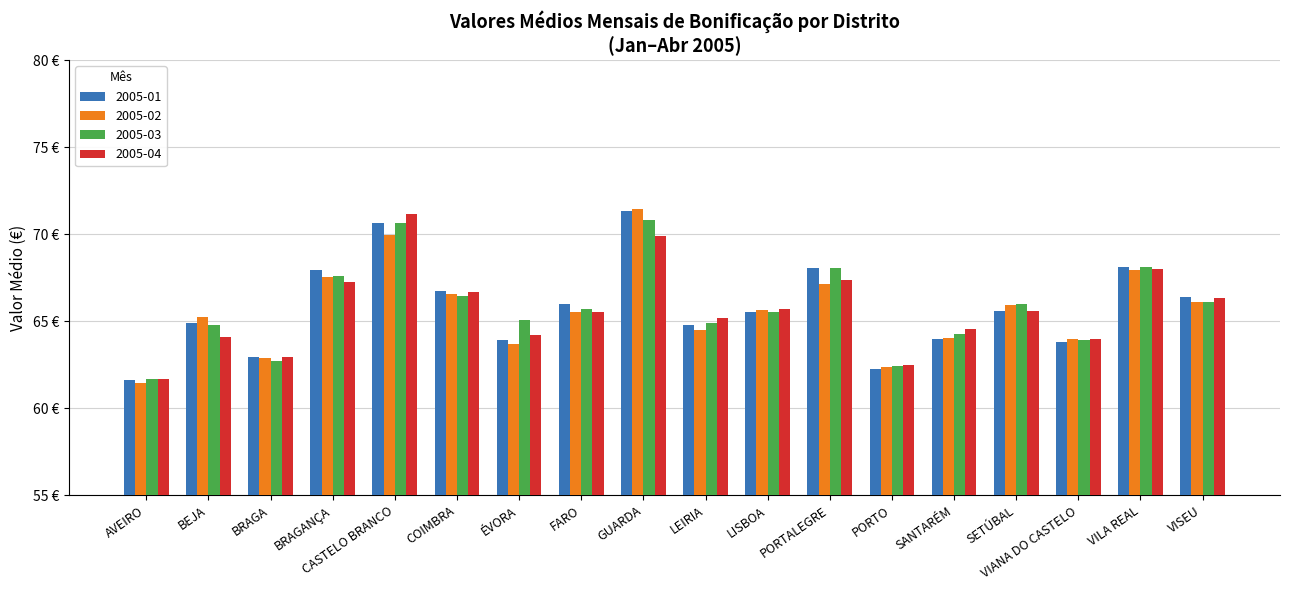

What is the label of the 4th bar from the left?

BRAGANÇA